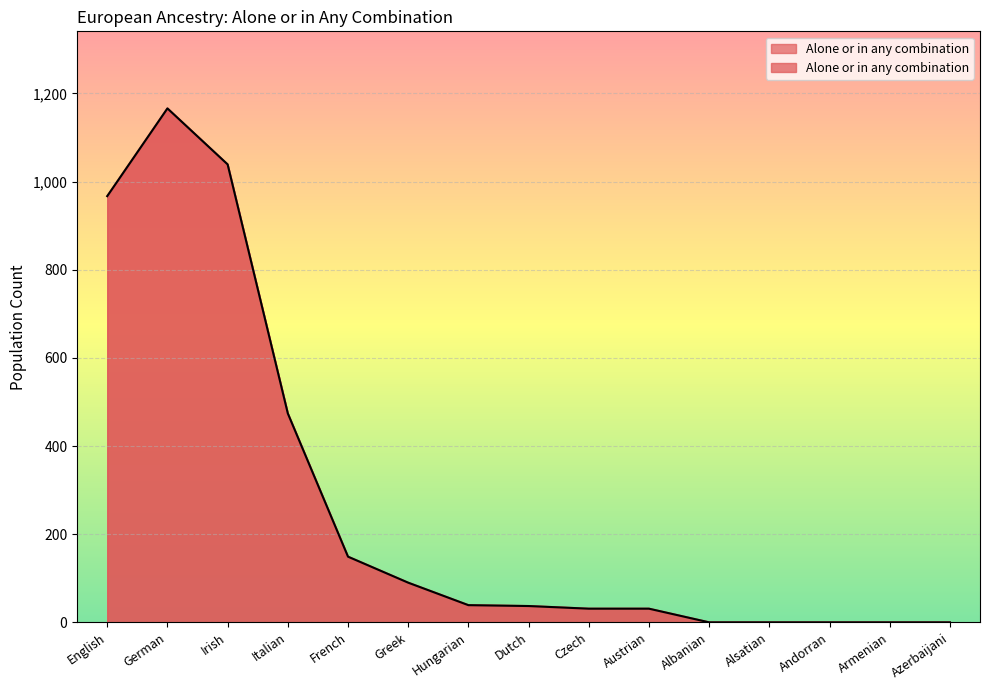

Reading left to right, extract all data points from this chart.

967	1166	1039	474	149	90	39	37	31	31	0	0	0	0	0